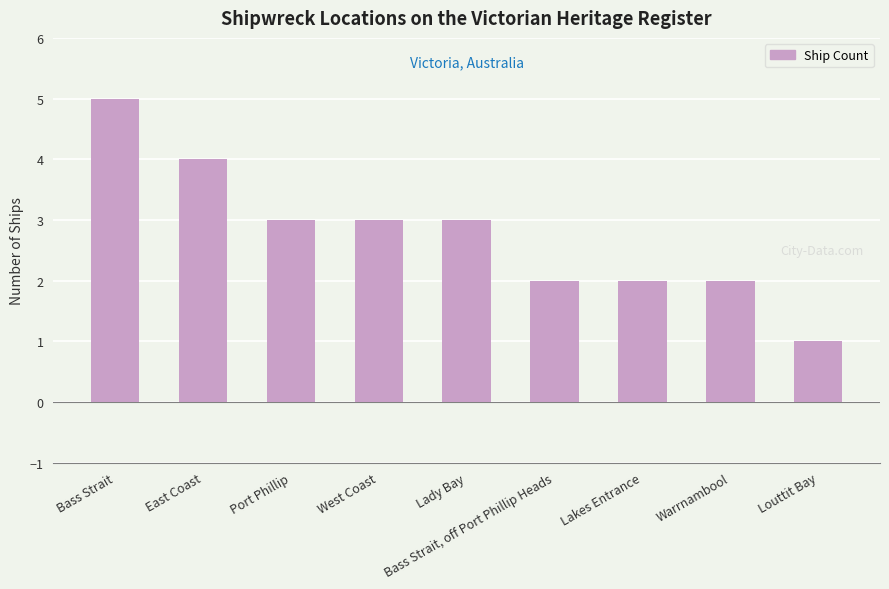

How many categories are shown in the chart?

9